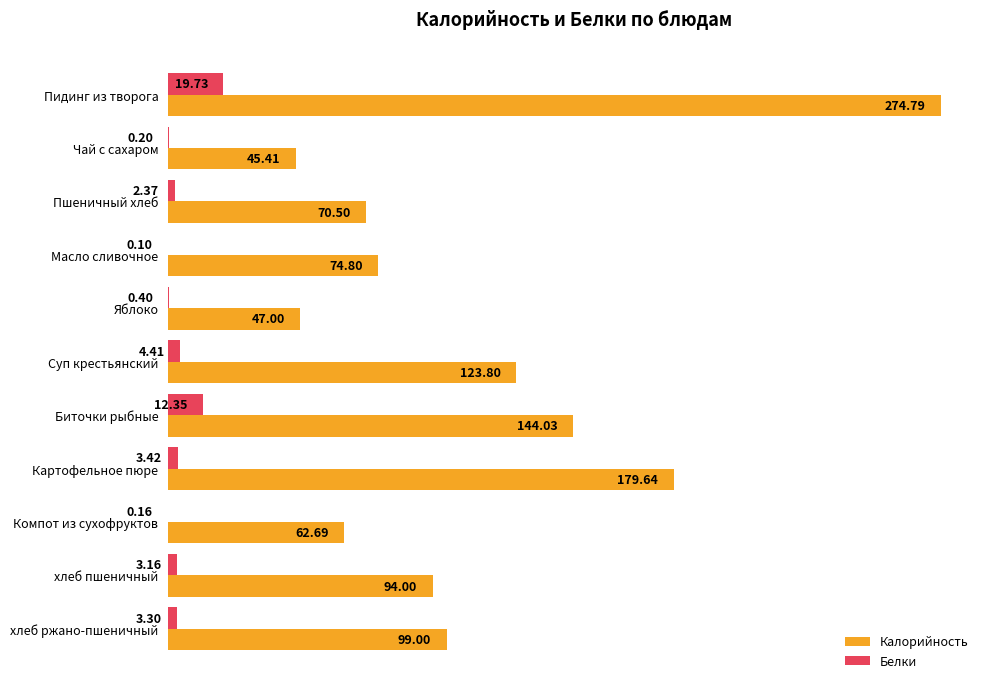

At which label is Калорийность closest to 160?

Биточки рыбные